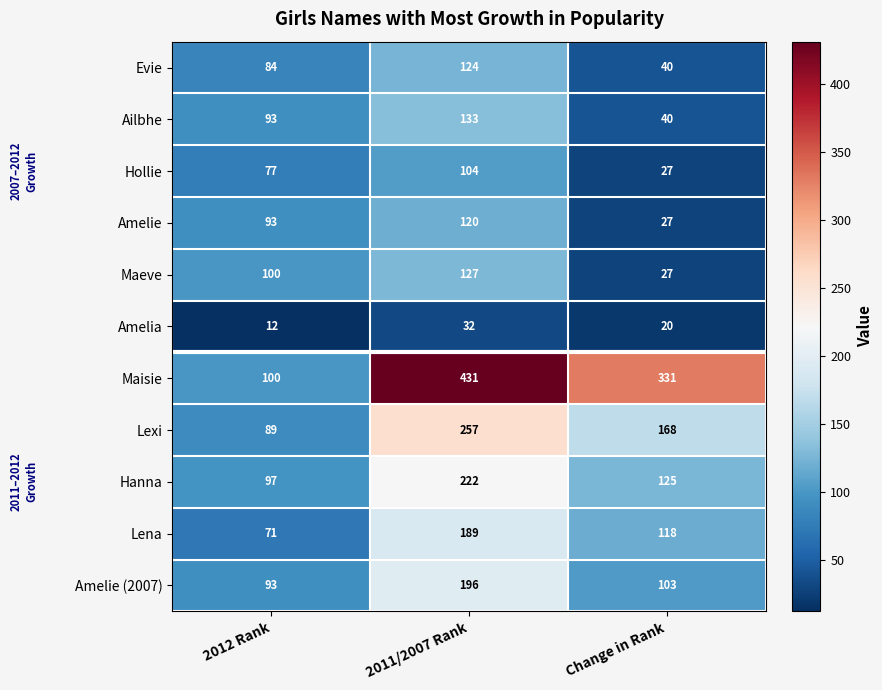

True or false: Evie has a value of 84 at 2012 Rank.

True